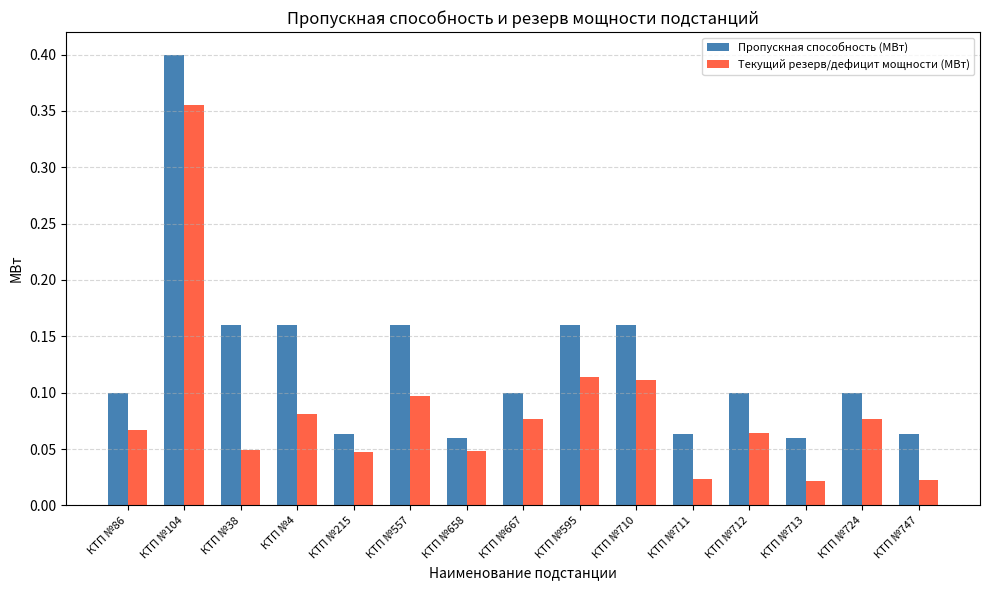

List the series in order of their peak value, lowest first.

Текущий резерв/дефицит мощности (МВт), Пропускная способность (МВт)